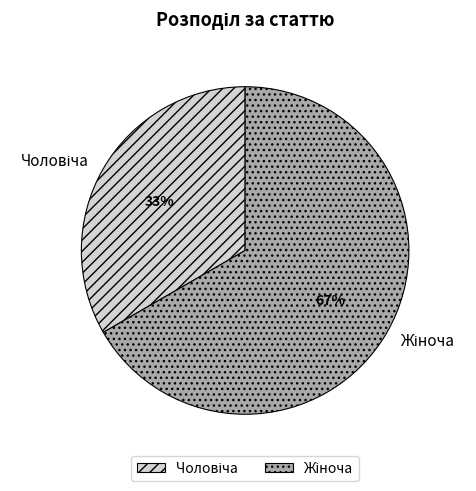

Is there any slice that represents more than half of the pie?

Yes